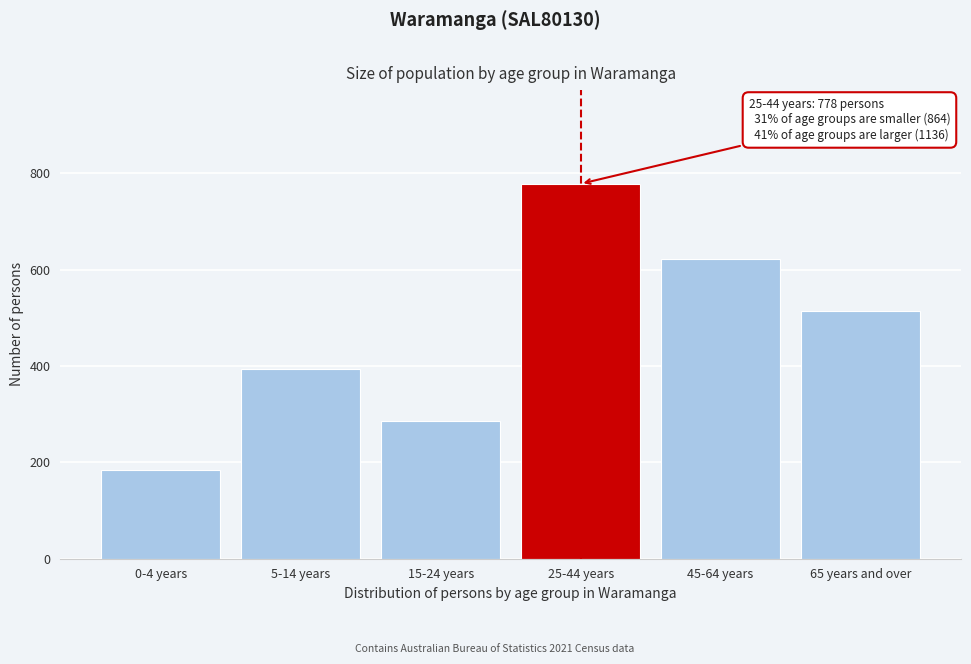

Reading left to right, list all the values displayed in this chart.

185	393	286	778	621	515